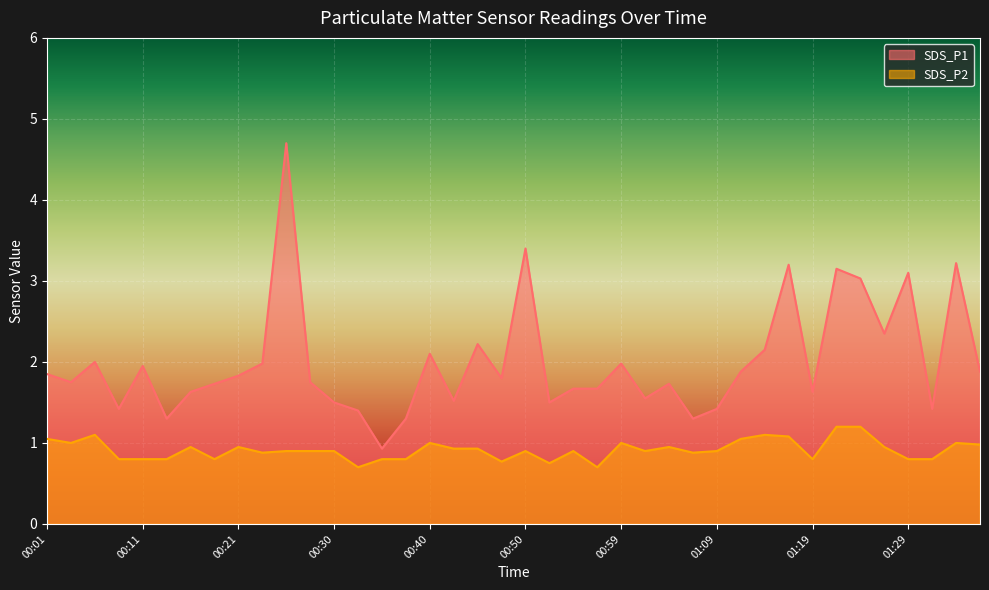

Is the value of SDS_P2 at 00:35 greater than the value of SDS_P1 at 01:31?

No